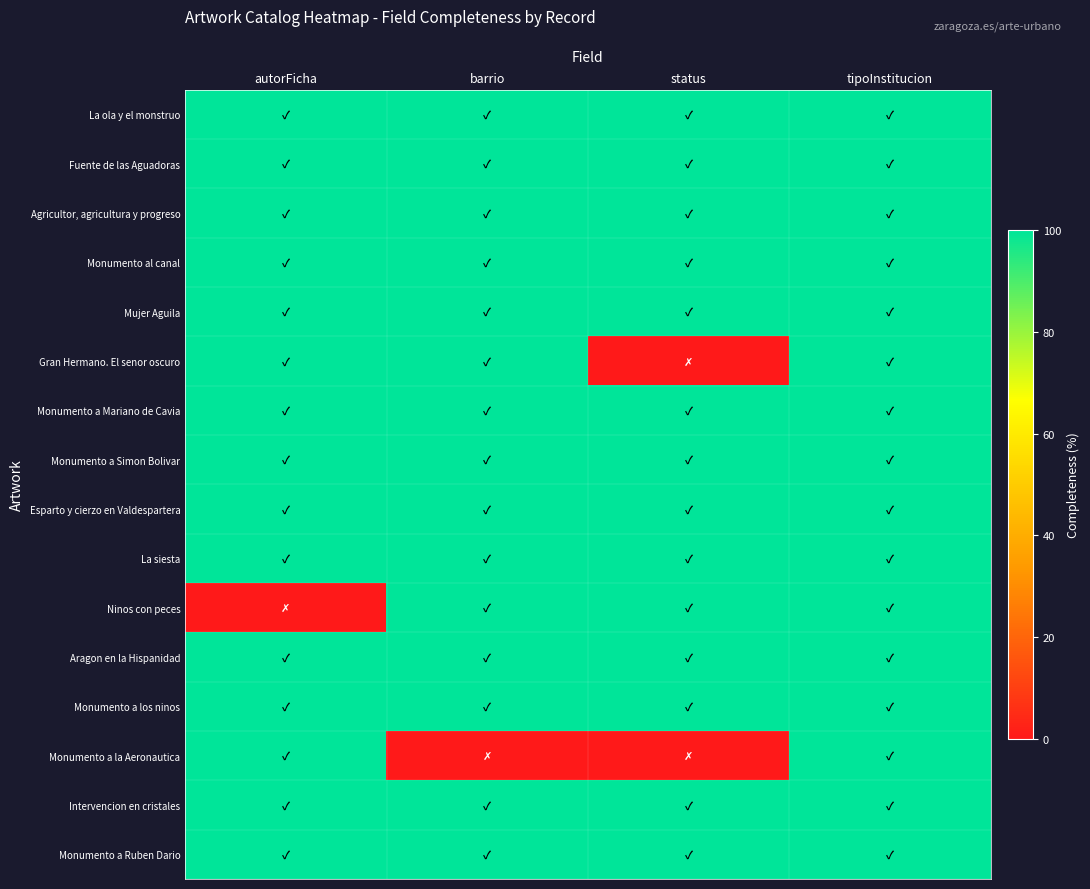

What is the difference between the highest and lowest values at barrio?

100